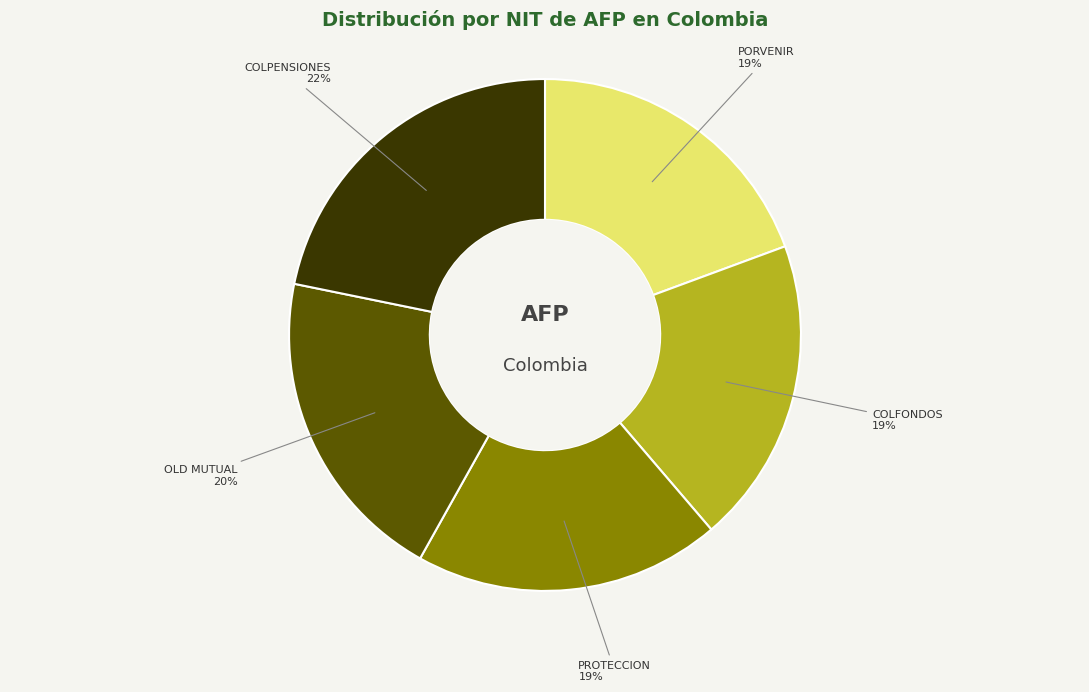

What is the ratio of the value at COLFONDOS to the value at COLPENSIONES?

0.9